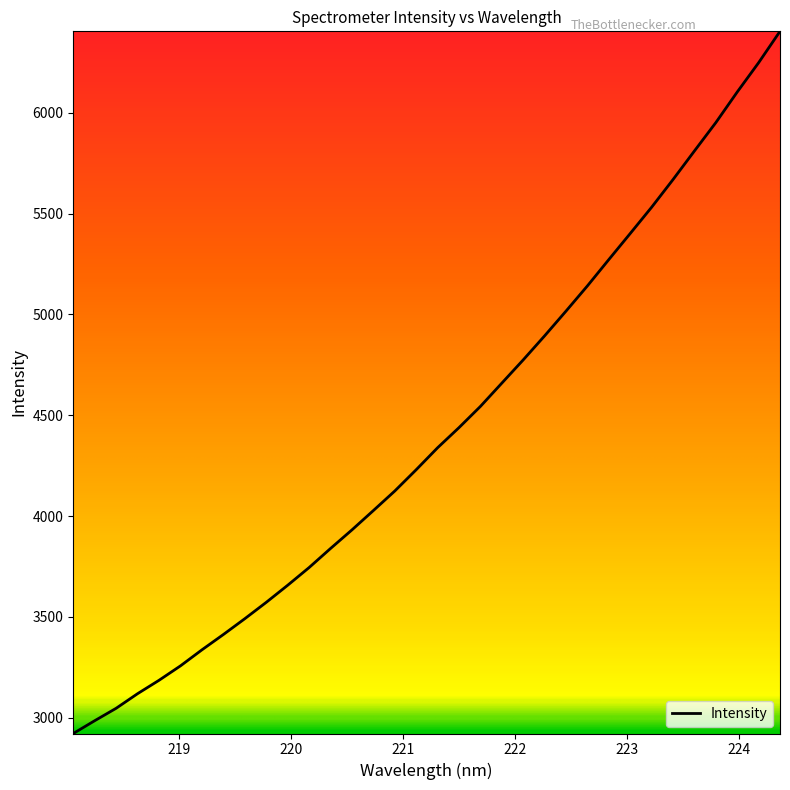

What is the difference between the maximum and minimum values?

3483.9